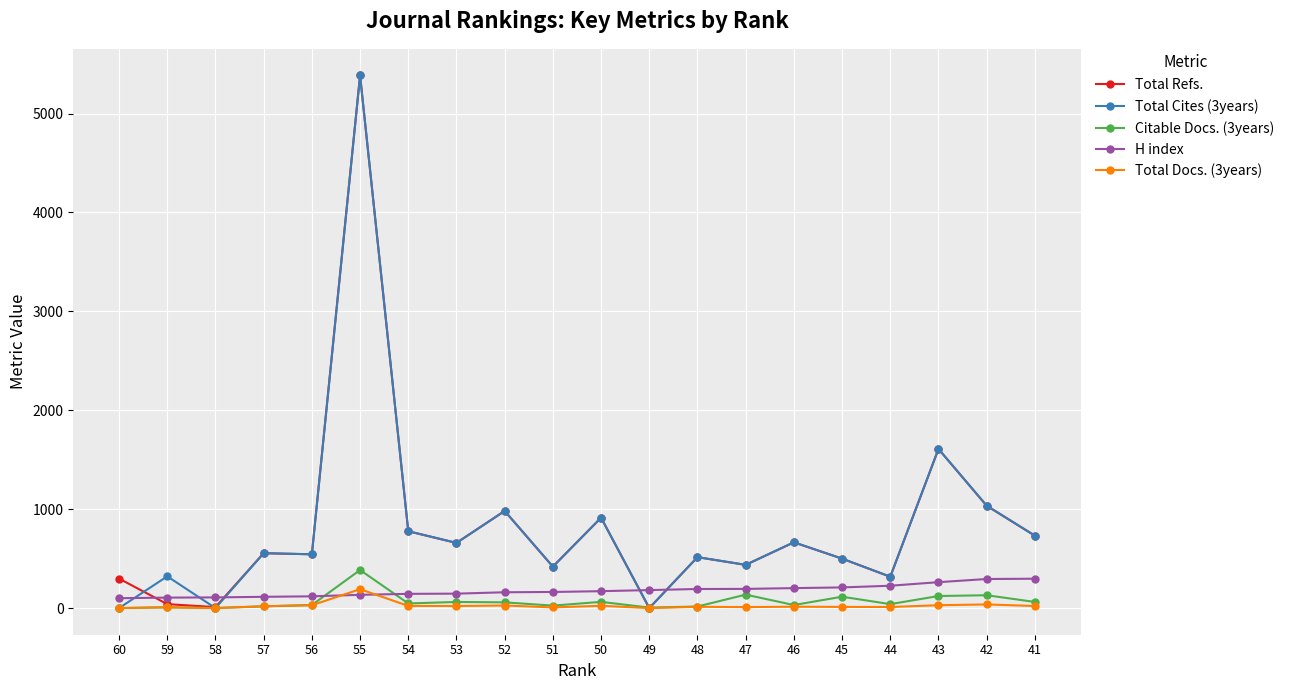

The value of H index at 43 is 262. True or false?

True